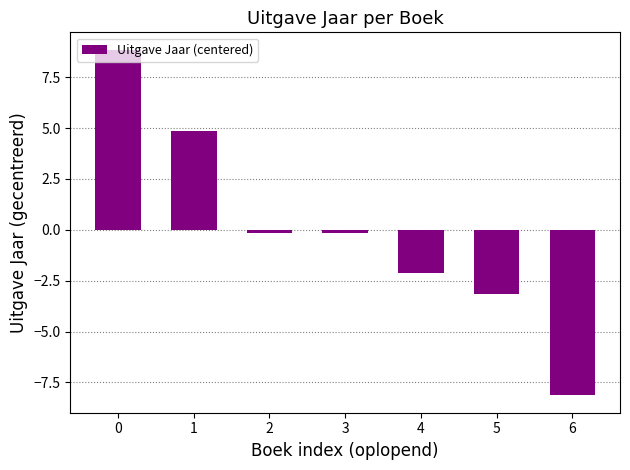

Approximately how many times larger is the value at 0 compared to 1?

1.8